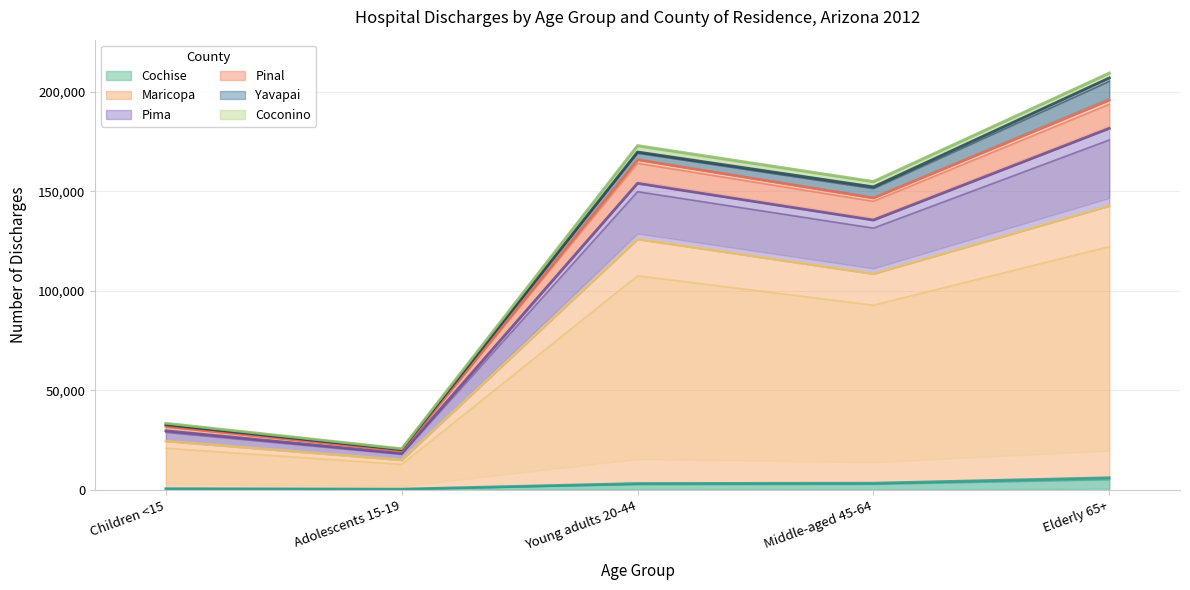

What is the highest value of the Cochise series?

6103